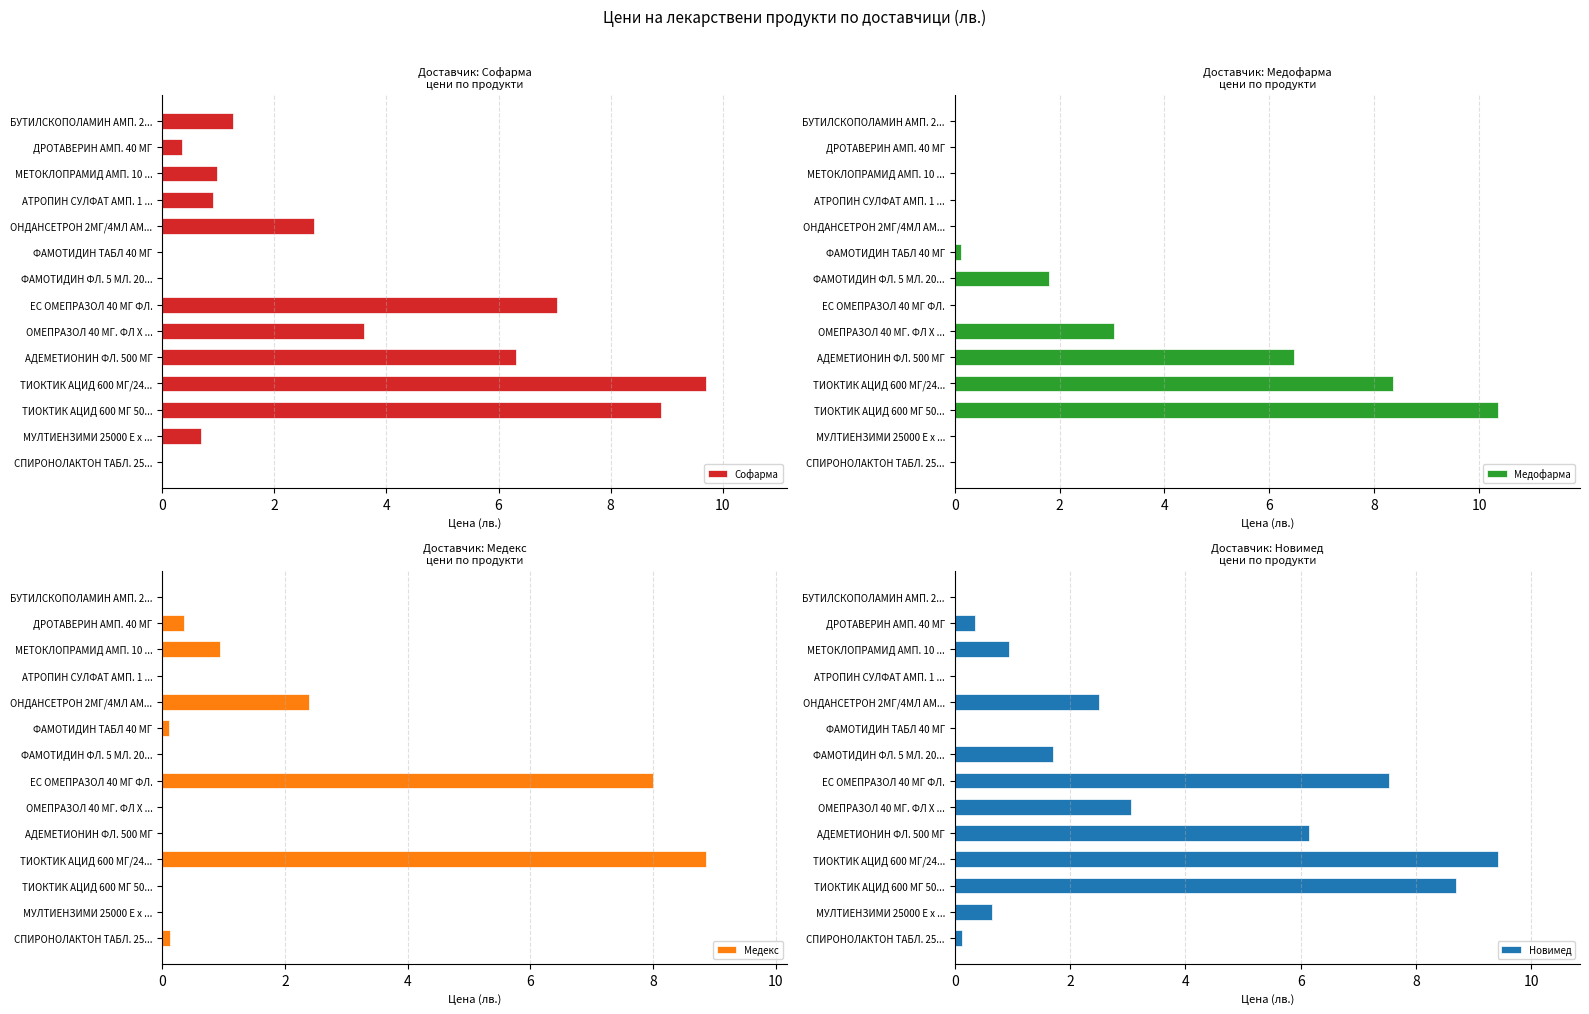

What is the sum of all Медекс values?

20.8